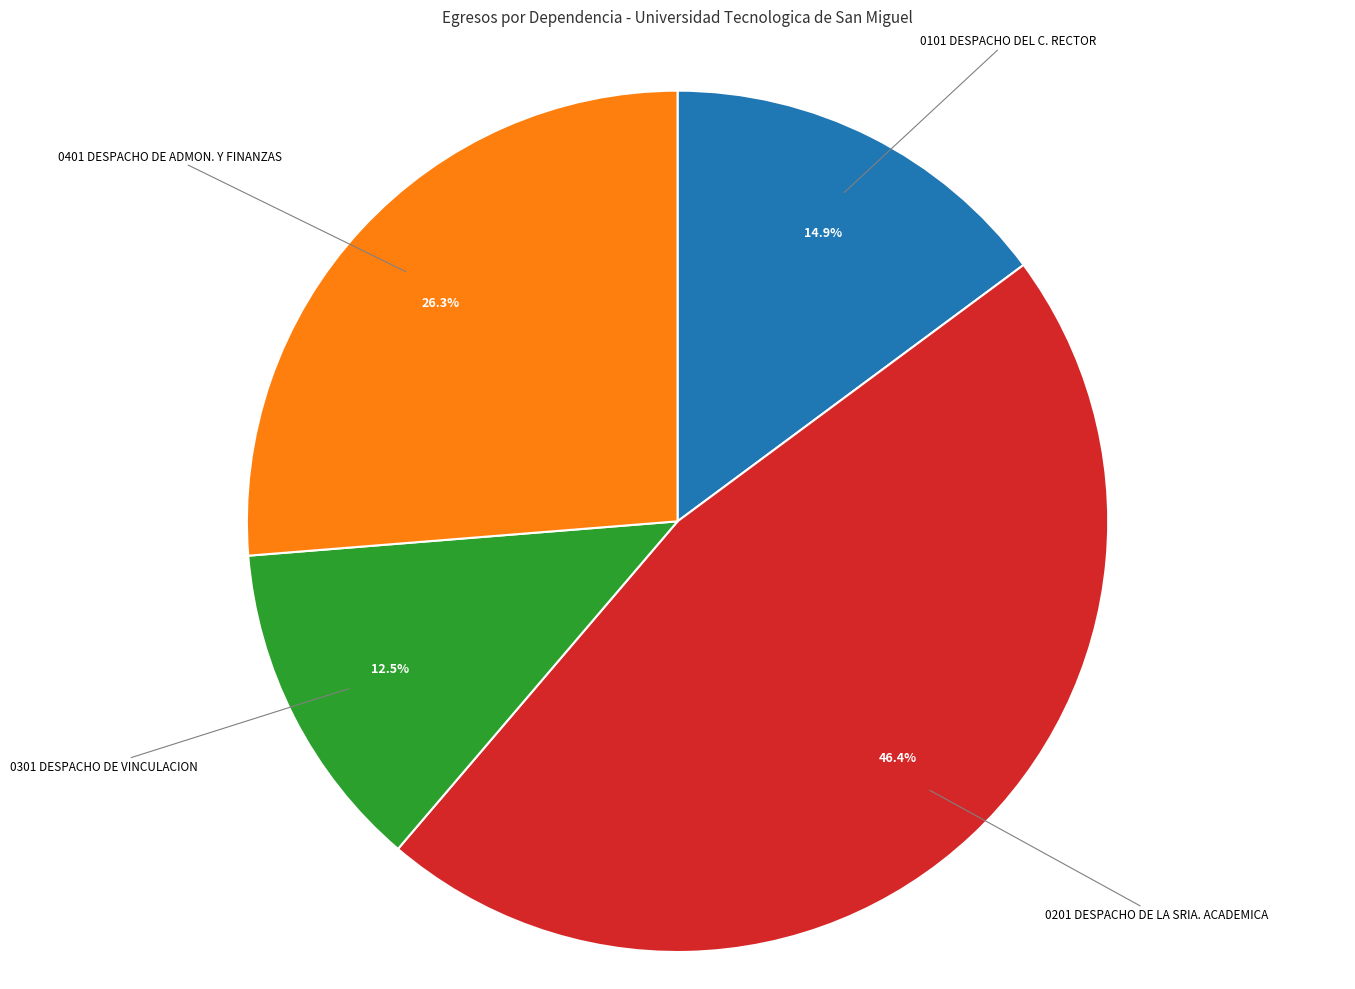

Is there any slice that represents more than half of the pie?

No